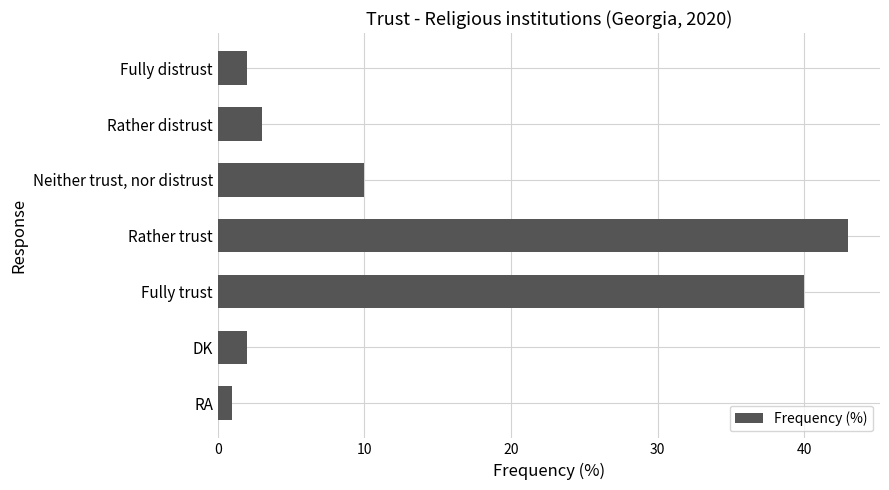

What is the average value?

14